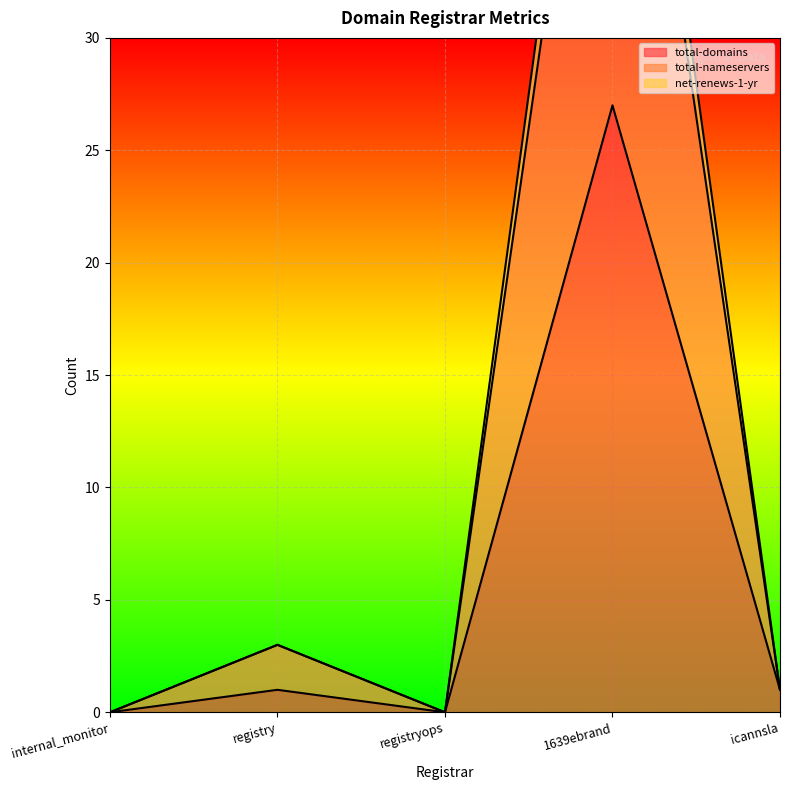

What is the sum of all net-renews-1-yr values?

59